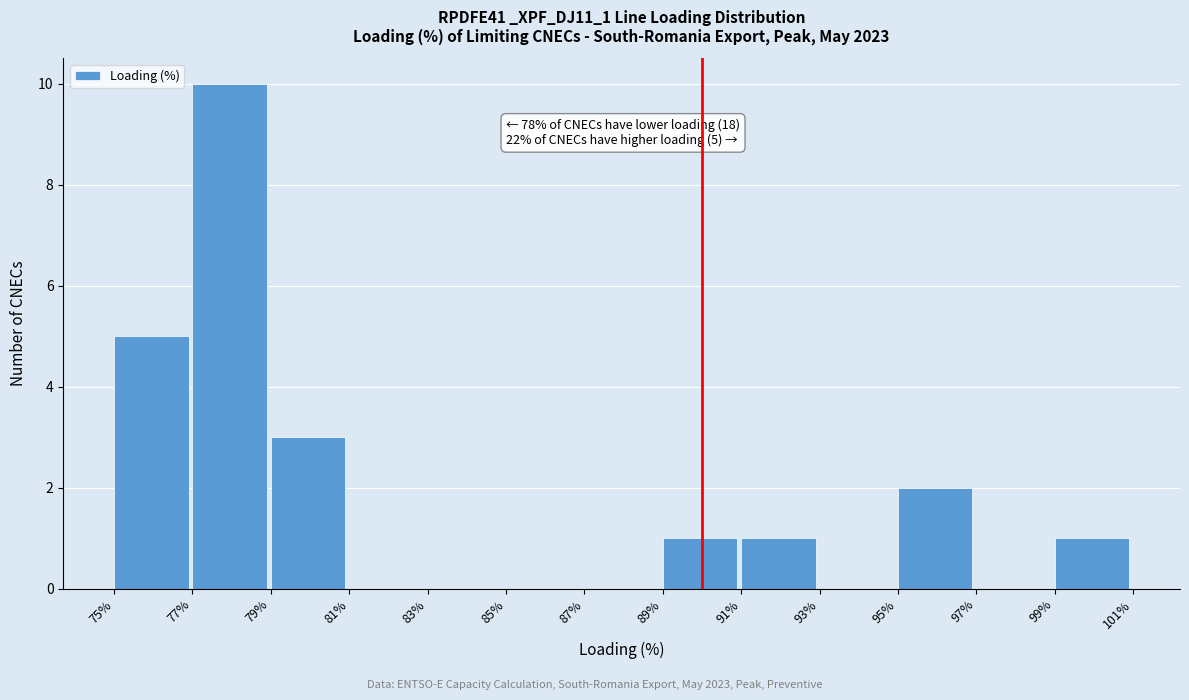

Over which range of the x-axis is the bar tallest?

77% to 79%